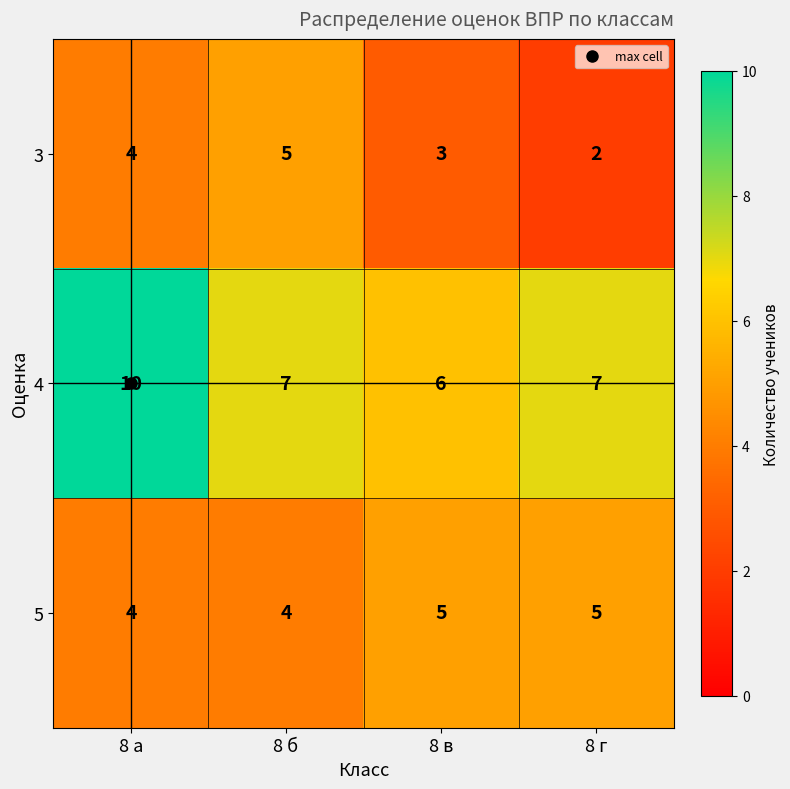

Count the 5 values in the range 4 to 5.

4